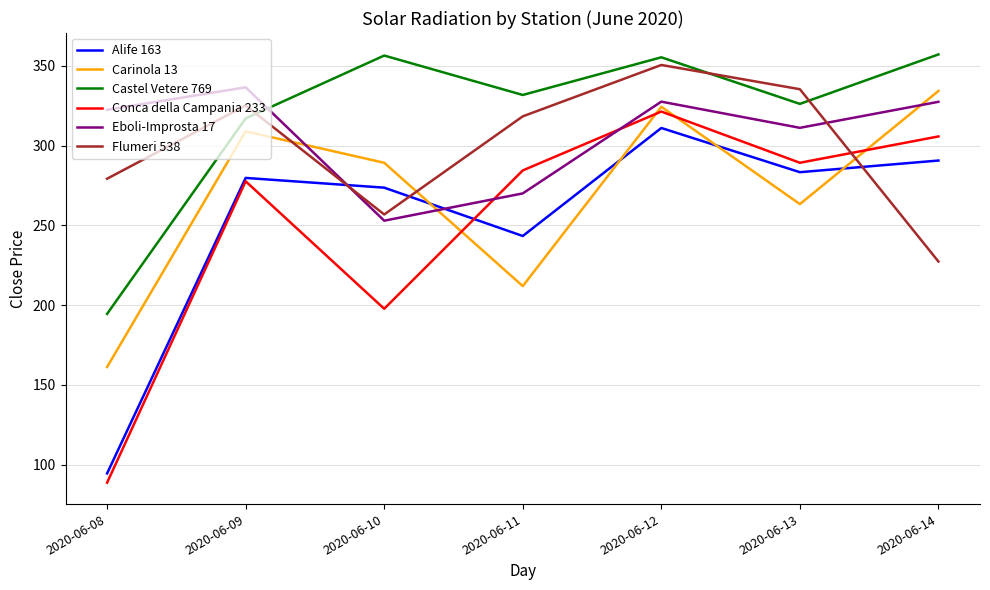

Between 2020-06-10 and 2020-06-13, which series saw the biggest shift?

Conca della Campania 233